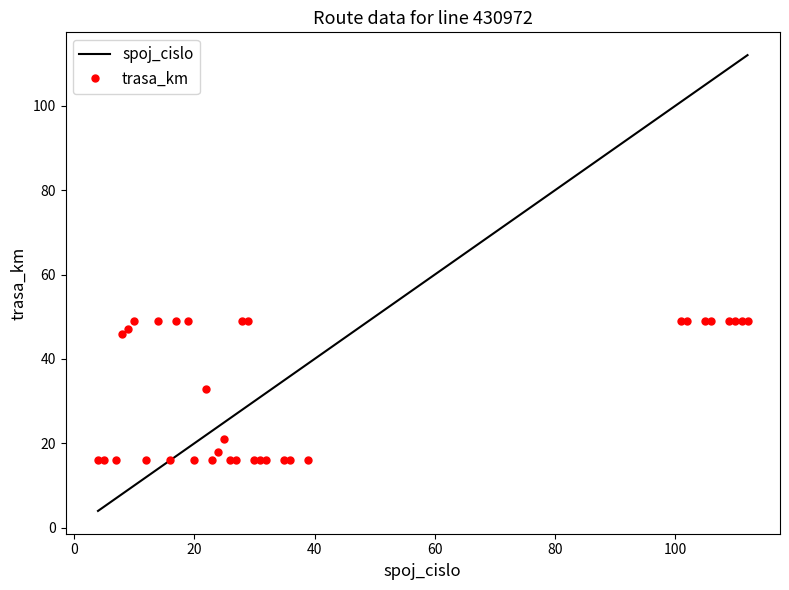

How many values in the trasa_km series are below 33?

17